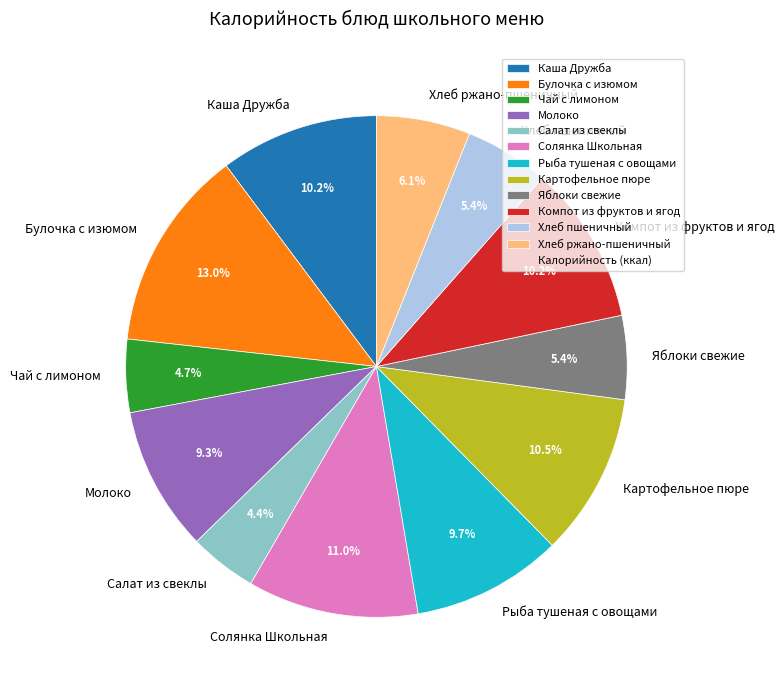

To the nearest percent, what is the difference between the Хлеб ржано-пшеничный and Солянка Школьная slice percentages?

5%